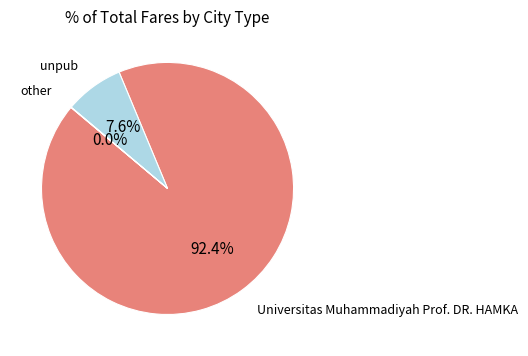

Combined, what portion of the pie is Universitas Muhammadiyah Prof. DR. HAMKA and unpub?

100.0%